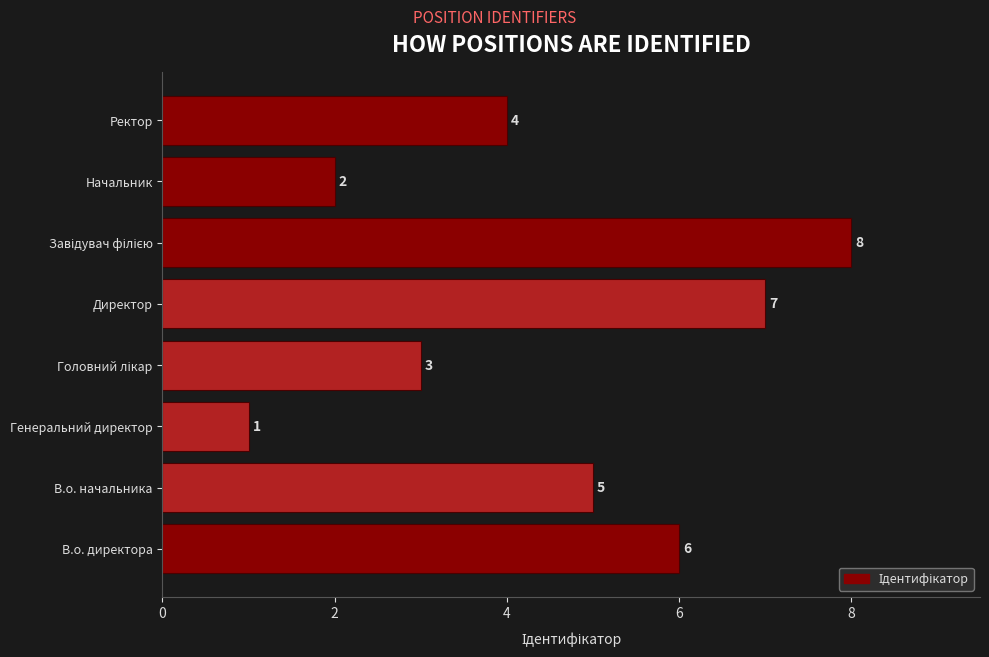

What is the maximum value shown in the chart?

8